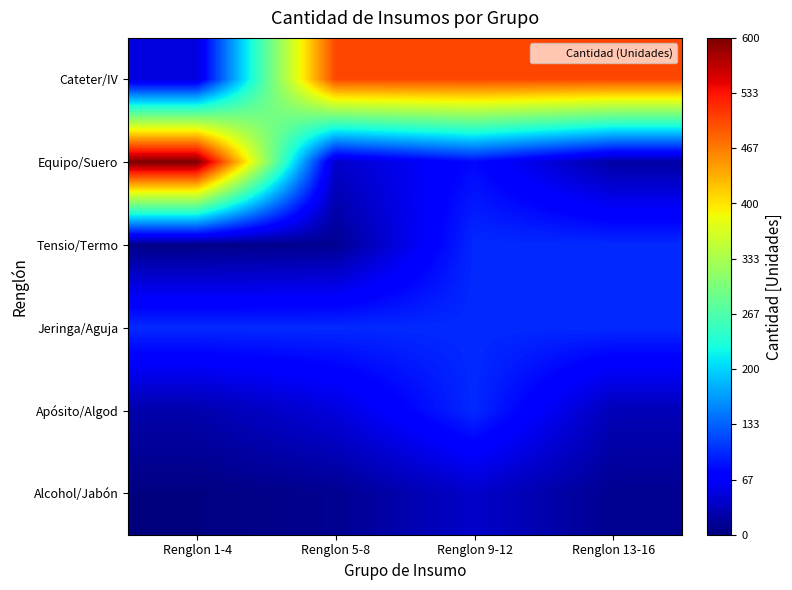

Reading left to right, transcribe all the data shown in this chart.

Cateter/IV: Renglon 1-4=50	Renglon 5-8=500	Renglon 9-12=500	Renglon 13-16=500
Equipo/Suero: Renglon 1-4=600	Renglon 5-8=40	Renglon 9-12=80	Renglon 13-16=20
Tensio/Termo: Renglon 1-4=5	Renglon 5-8=10	Renglon 9-12=100	Renglon 13-16=100
Jeringa/Aguja: Renglon 1-4=100	Renglon 5-8=100	Renglon 9-12=100	Renglon 13-16=100
Apósito/Algod: Renglon 1-4=24	Renglon 5-8=50	Renglon 9-12=100	Renglon 13-16=30
Alcohol/Jabón: Renglon 1-4=2	Renglon 5-8=10	Renglon 9-12=40	Renglon 13-16=10